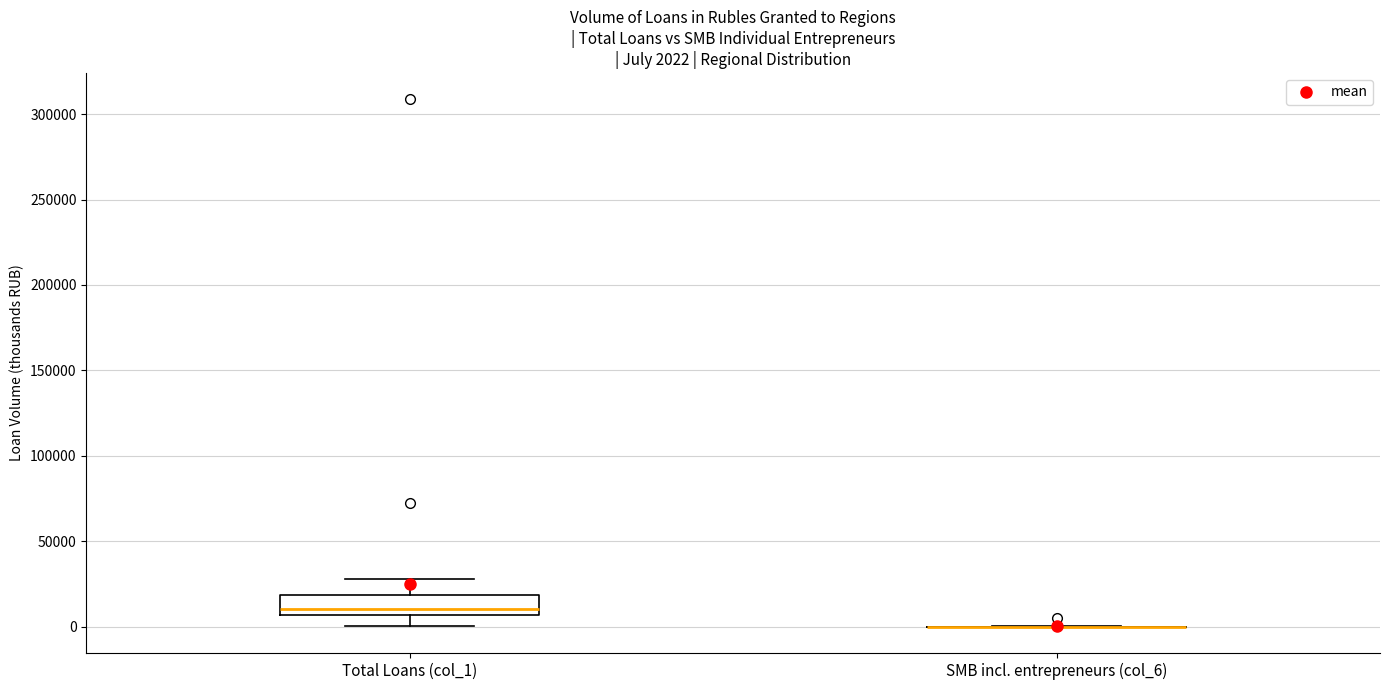

Which box is the tallest, from its lower edge to its upper edge?

Total Loans (col_1)